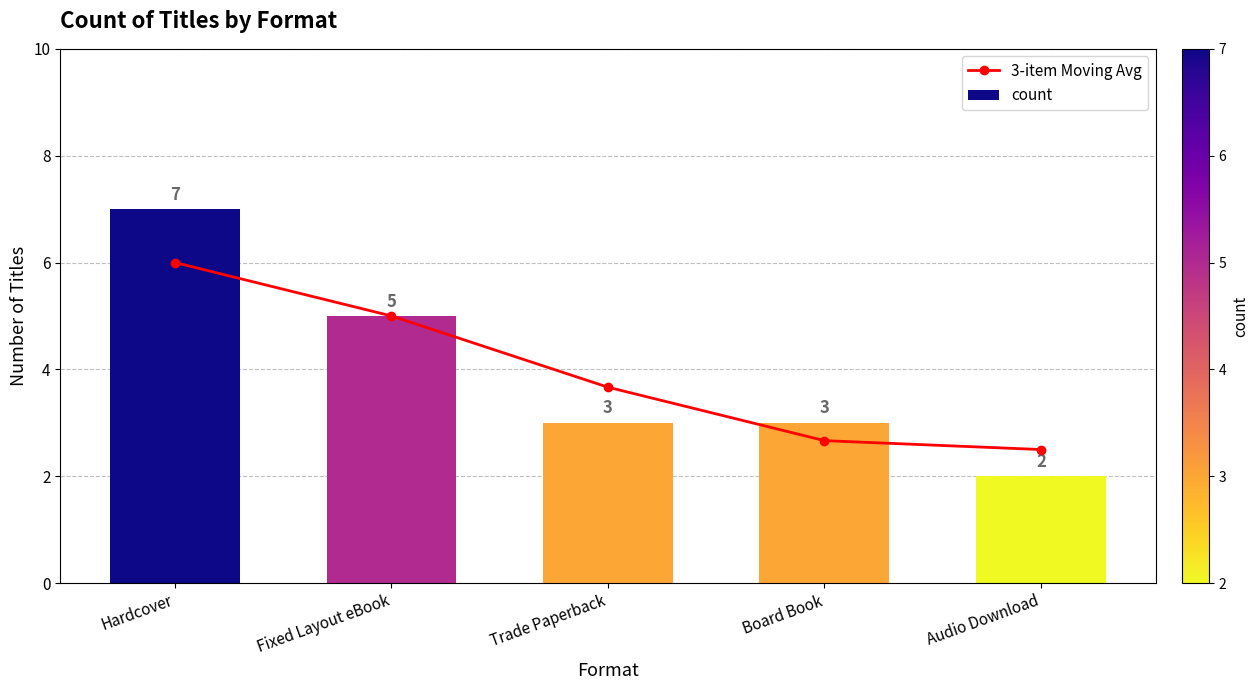

Is it true that 3-item Moving Avg equals 7.5 at Fixed Layout eBook?

False